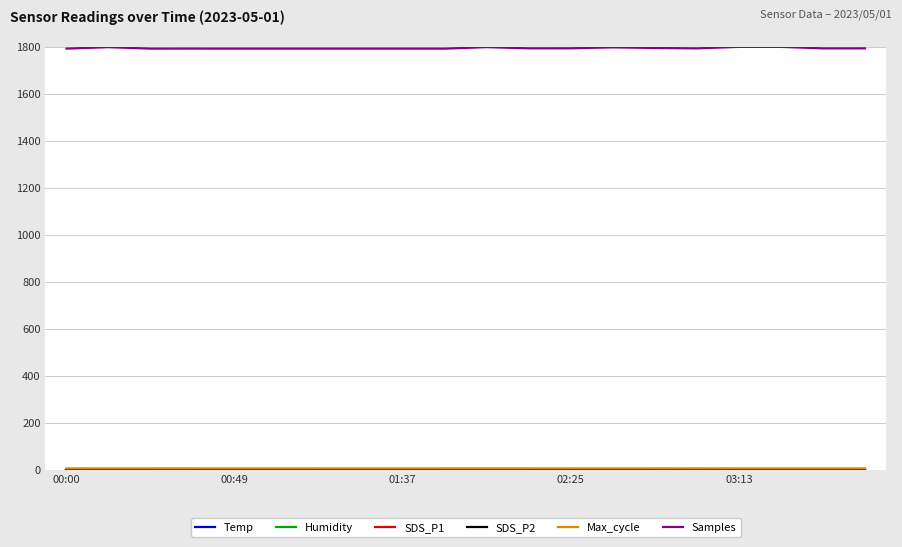

What is the sum of all Samples values?

35892.8